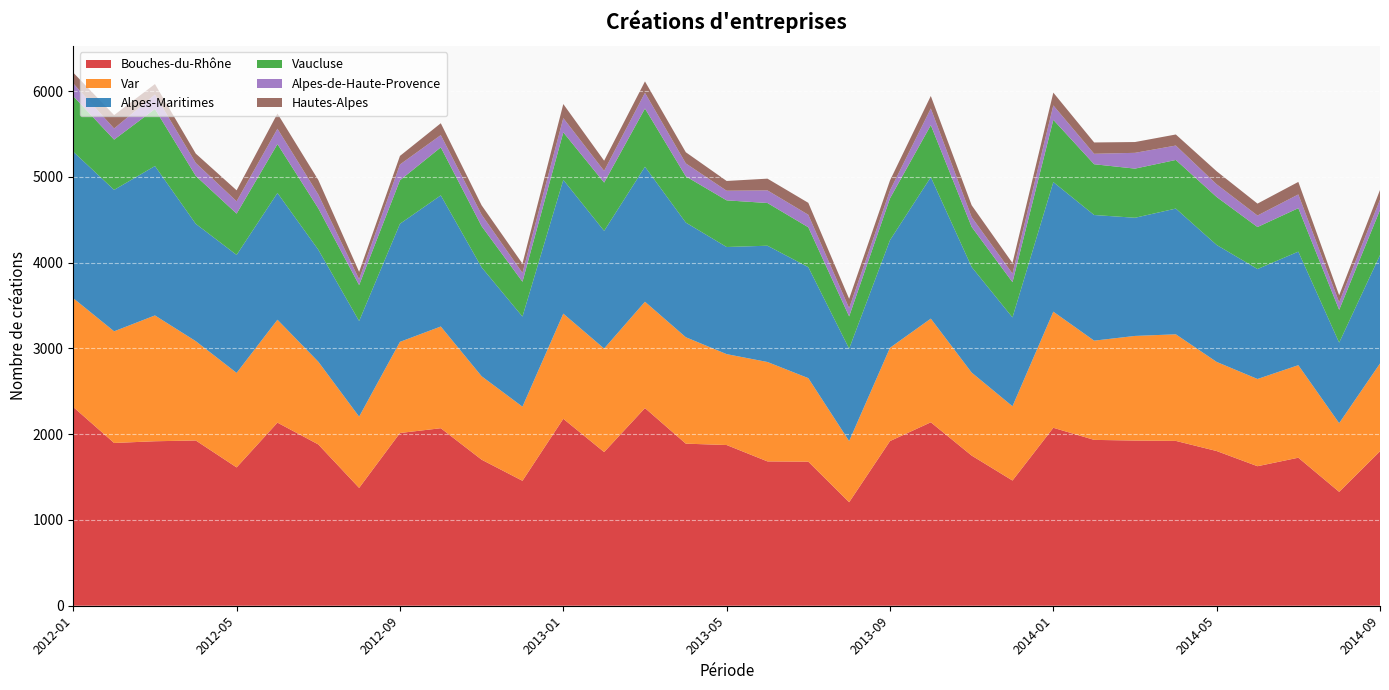

Reading left to right, extract all data points from this chart.

Bouches-du-Rhône: 2317	1898	1918	1927	1613	2135	1881	1374	2014	2070	1703	1457	2180	1792	2305	1890	1874	1683	1680	1207	1920	2139	1751	1460	2075	1934	1926	1922	1804	1627	1726	1328	1801
Var: 1269	1302	1467	1158	1102	1200	965	831	1063	1186	973	864	1226	1207	1240	1241	1060	1159	974	713	1088	1209	968	866	1354	1157	1220	1243	1039	1017	1079	801	1024
Alpes-Maritimes: 1708	1649	1742	1368	1376	1478	1306	1115	1377	1529	1270	1051	1560	1372	1574	1337	1249	1356	1294	1078	1255	1650	1231	1036	1511	1465	1378	1466	1364	1282	1324	939	1264
Vaucluse: 648	586	665	559	481	570	482	419	507	560	480	406	554	563	679	539	544	498	465	376	487	606	468	411	726	592	573	567	559	490	507	382	525
Alpes-de-Haute-Provence: 148	130	168	151	144	179	161	68	184	143	134	103	166	137	183	151	112	147	146	96	92	194	114	100	168	122	184	168	148	134	160	88	121
Hautes-Alpes: 126	156	123	109	128	177	170	86	100	138	109	108	164	118	133	130	114	137	139	109	117	146	138	123	149	132	126	129	152	139	146	82	113